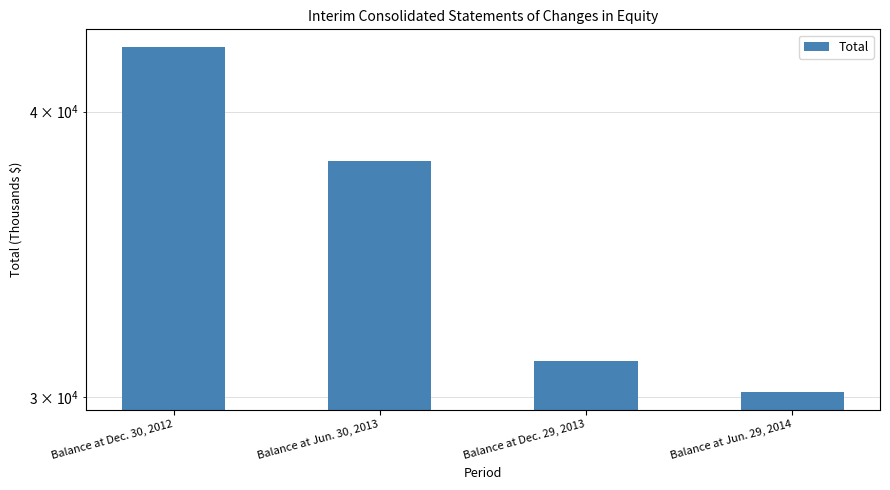

What is the difference between the maximum and minimum values?

12553